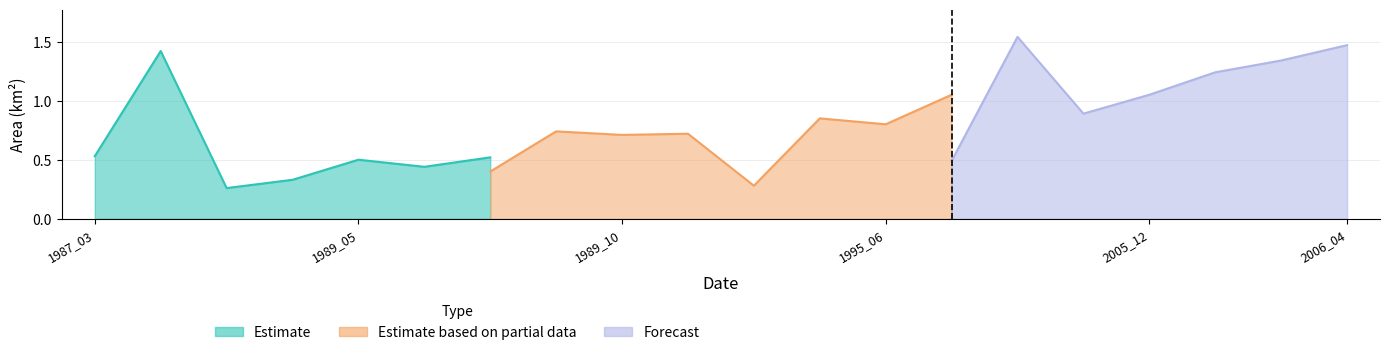

At which category is the sum across all series the highest?

1997_01